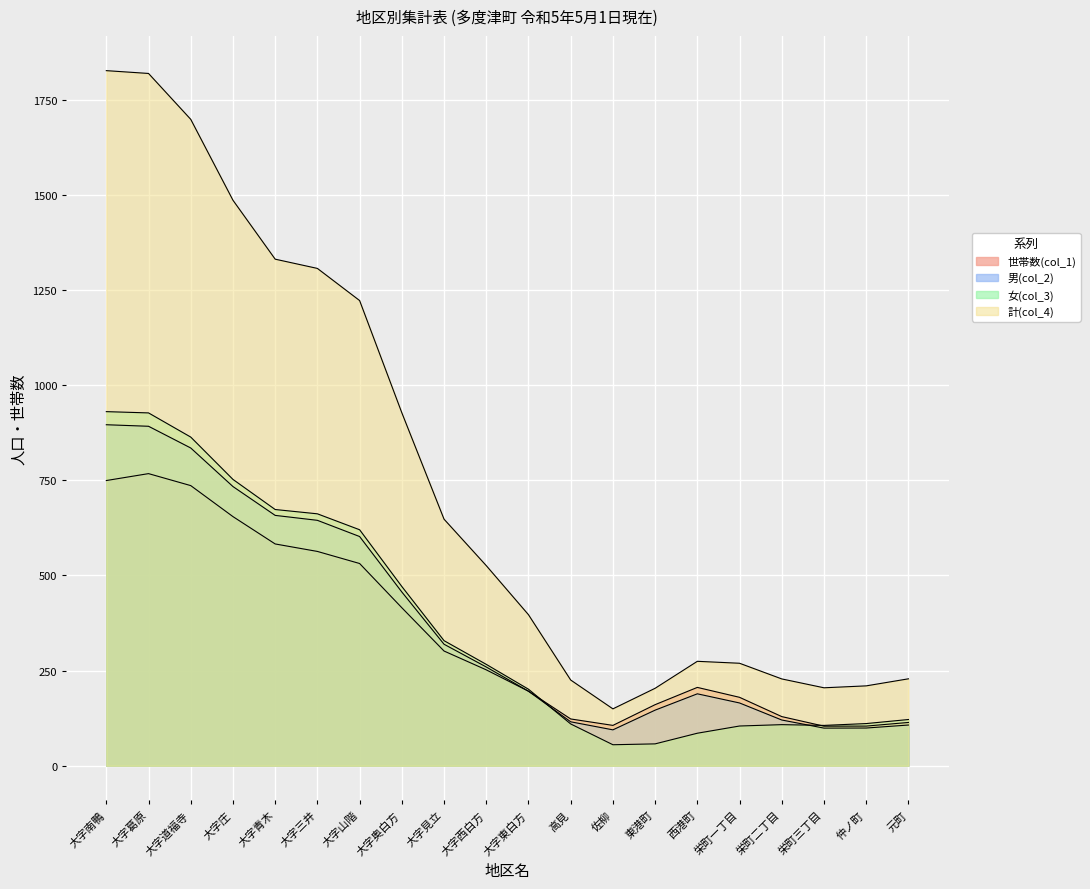

The value of 男(col_2) at 大字庄 is 763. True or false?

True